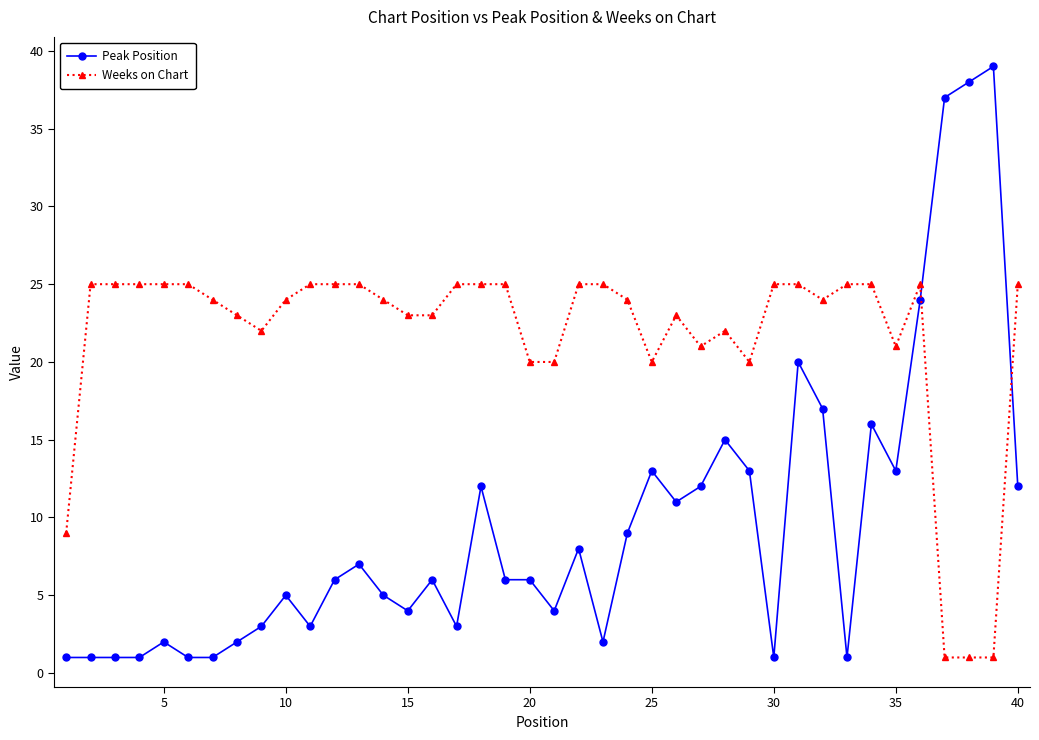

What is the difference between the maximum and minimum values in the Peak Position series?

38